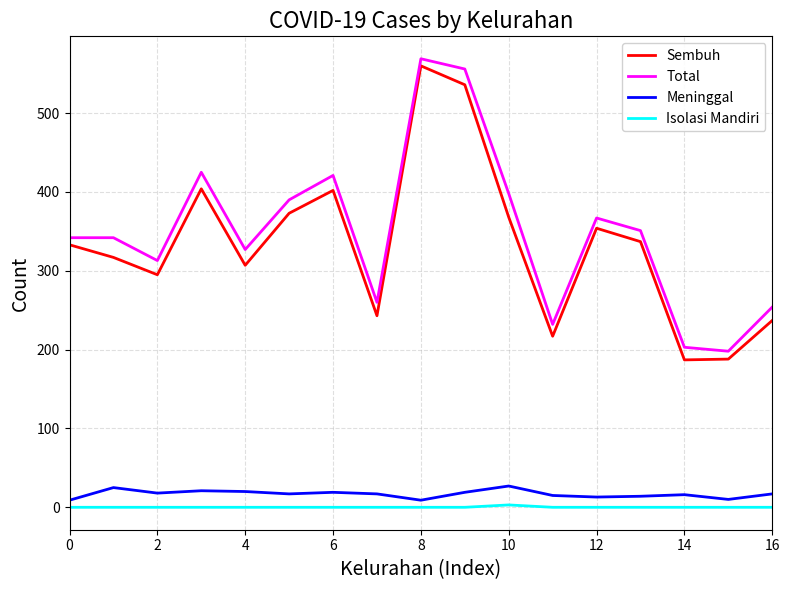

True or false: Isolasi Mandiri and Sembuh cross at least once.

False